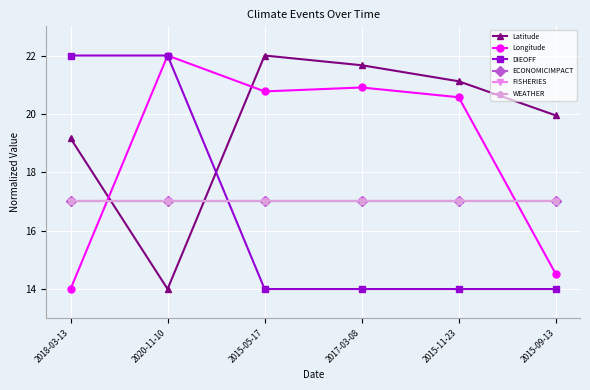

How many lines are shown in the chart?

6